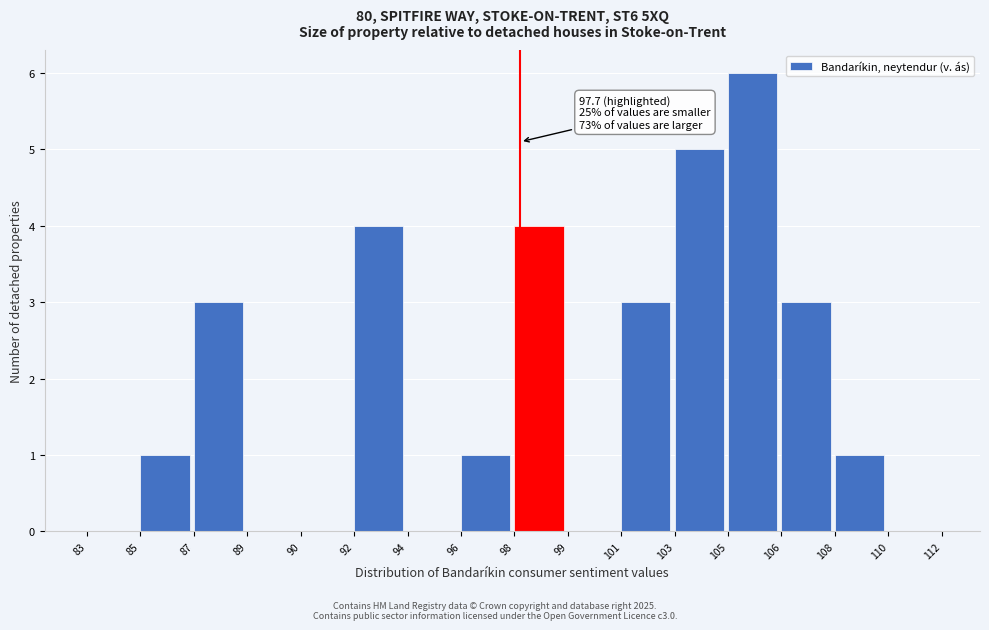

Reading left to right, list all the values displayed in this chart.

83=0	85=1	87=3	89=0	90=0	92=4	94=0	96=1	98=4	99=0	101=3	103=5	105=6	106=3	108=1	110=0